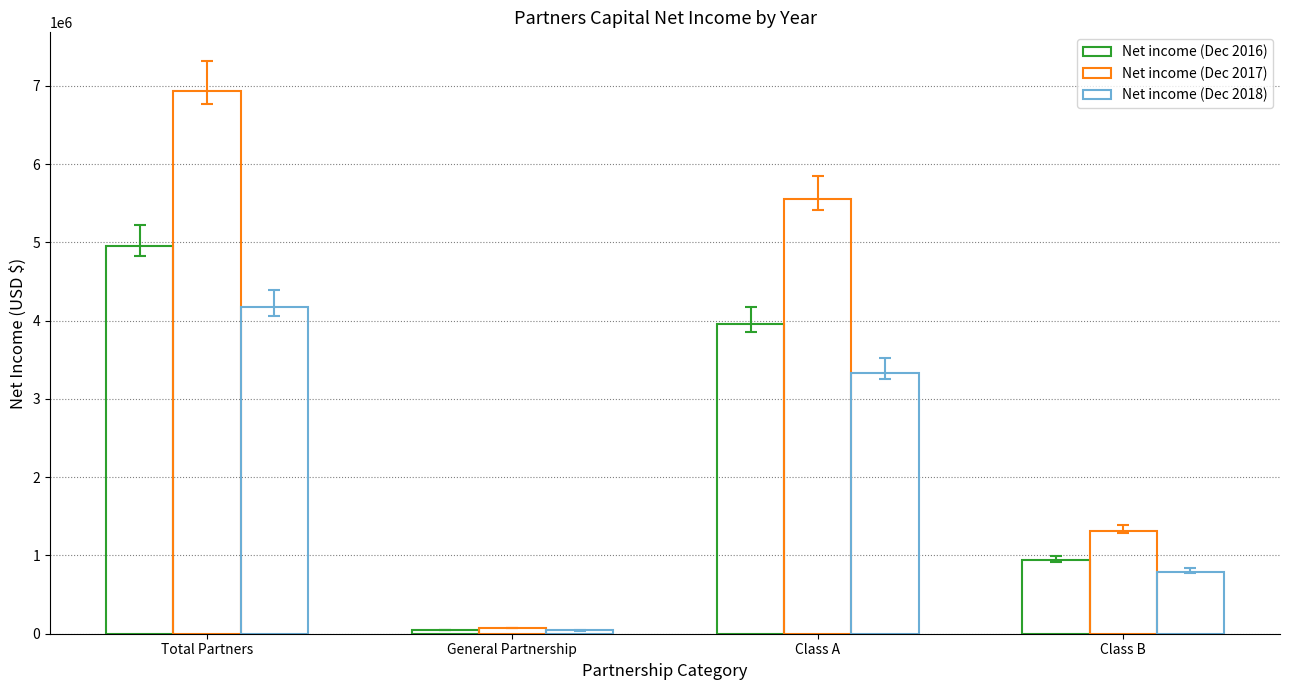

Reading left to right, list all the values displayed in this chart.

Net income (Dec 2016): 4950852	49508	3960682	940662
Net income (Dec 2017): 6937931	69379	5550345	1318207
Net income (Dec 2018): 4169090	41691	3335272	792127